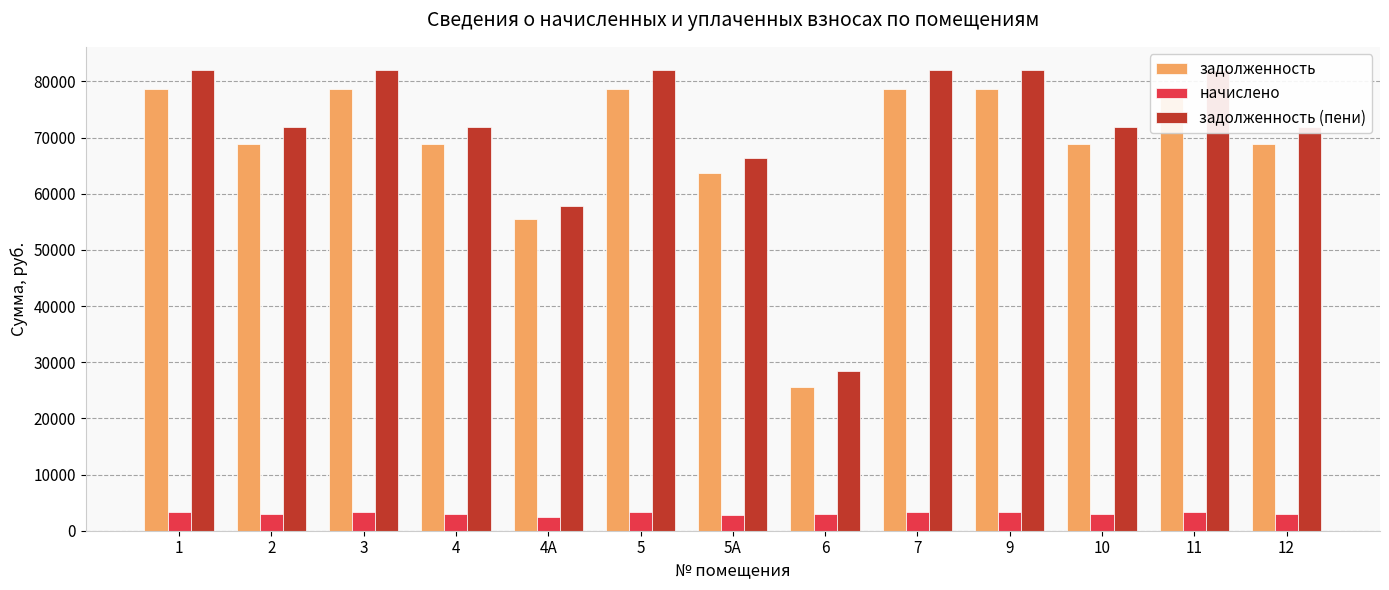

The задолженность series shows 55453.2 at 4А. True or false?

True